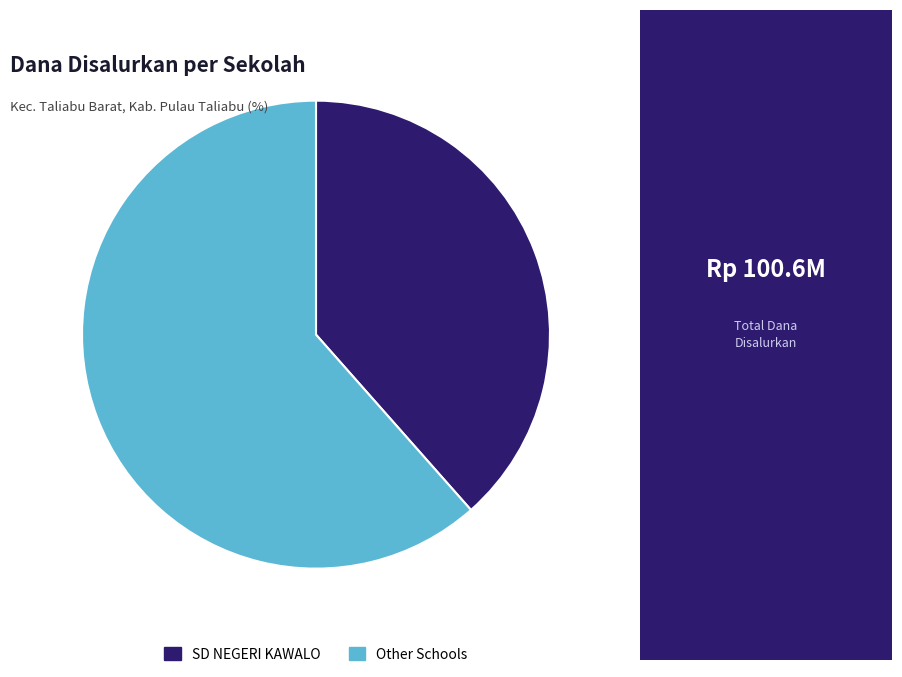

Combined, do Other Schools and SD NEGERI KAWALO account for over 50%?

Yes